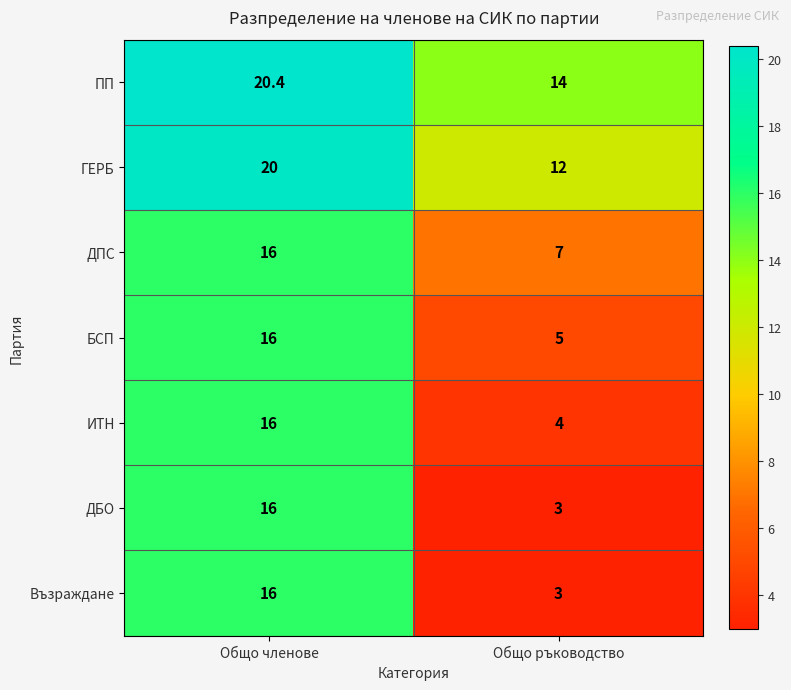

Reading left to right, list all the values displayed in this chart.

ПП: Общо членове=20.4	Общо ръководство=14.0
ГЕРБ: Общо членове=20.0	Общо ръководство=12.0
ДПС: Общо членове=16.0	Общо ръководство=7.0
БСП: Общо членове=16.0	Общо ръководство=5.0
ИТН: Общо членове=16.0	Общо ръководство=4.0
ДБО: Общо членове=16.0	Общо ръководство=3.0
Възраждане: Общо членове=16.0	Общо ръководство=3.0